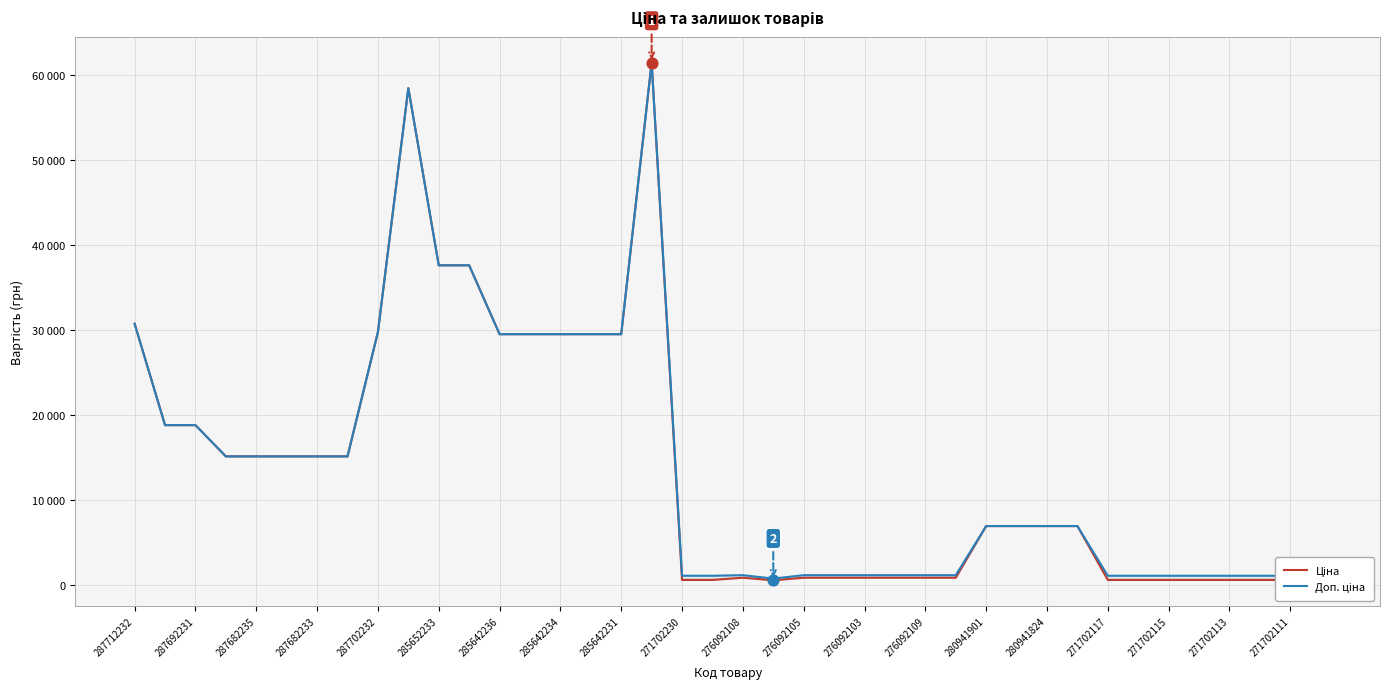

Which series contains the lowest Y value?

Ціна